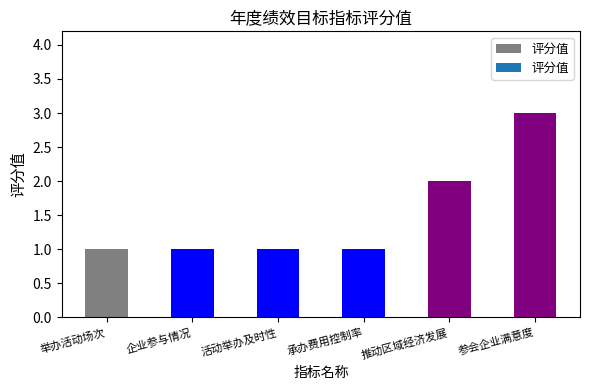

What is the change in value from 企业参与情况 to 推动区域经济发展?

+1